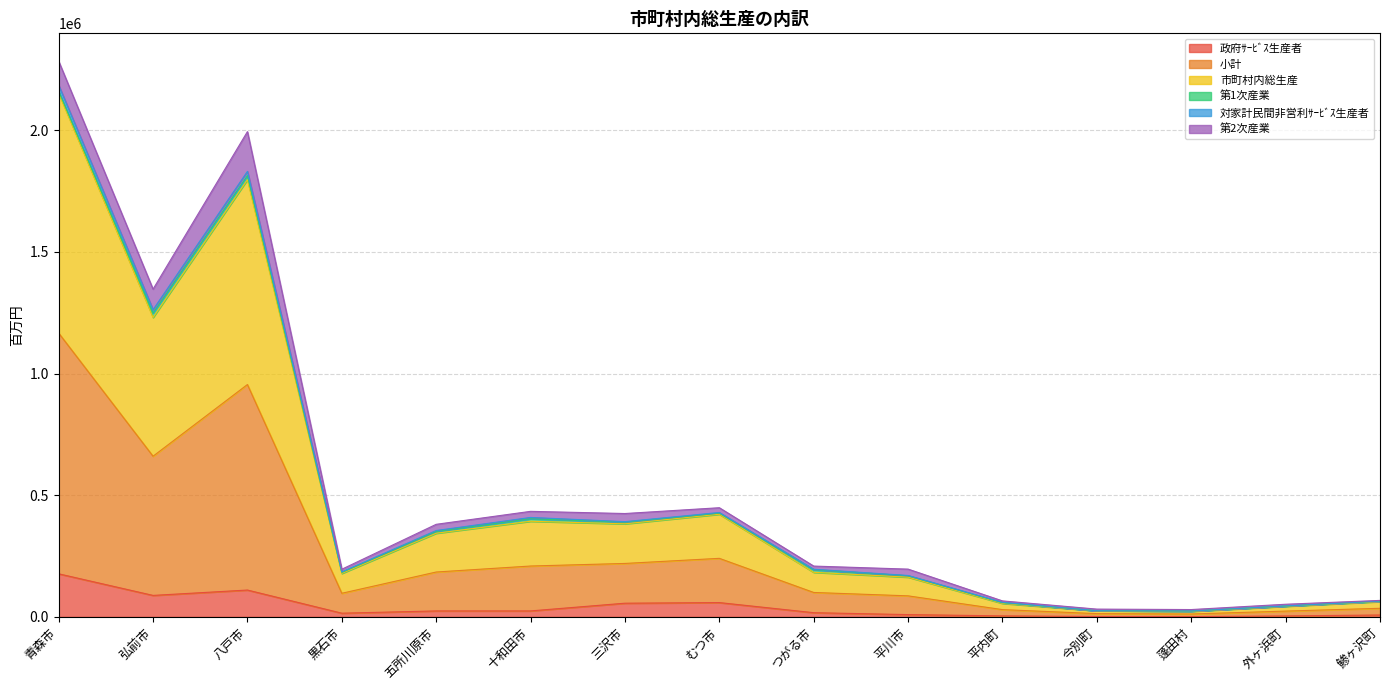

At which category is the sum across all series the highest?

青森市